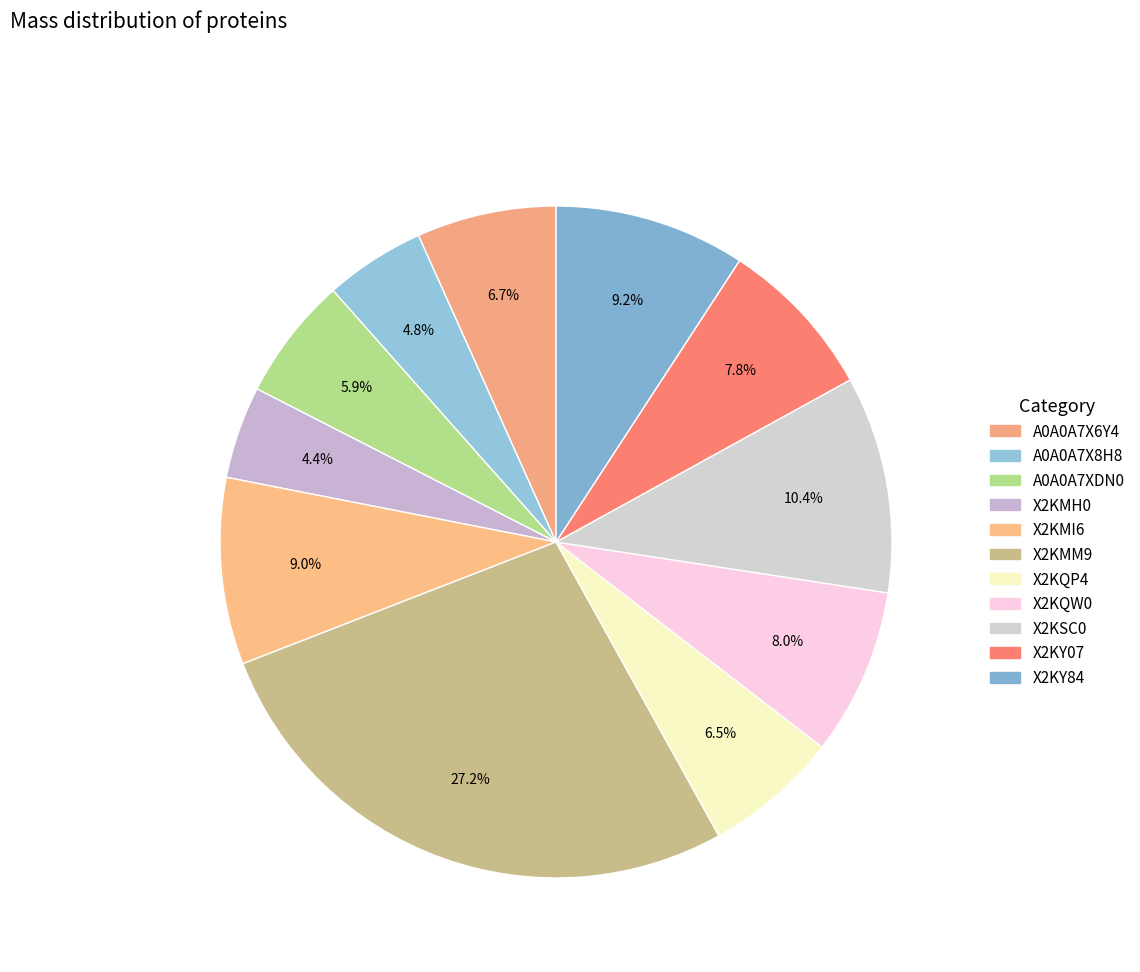

Which slice is the largest?

X2KMM9